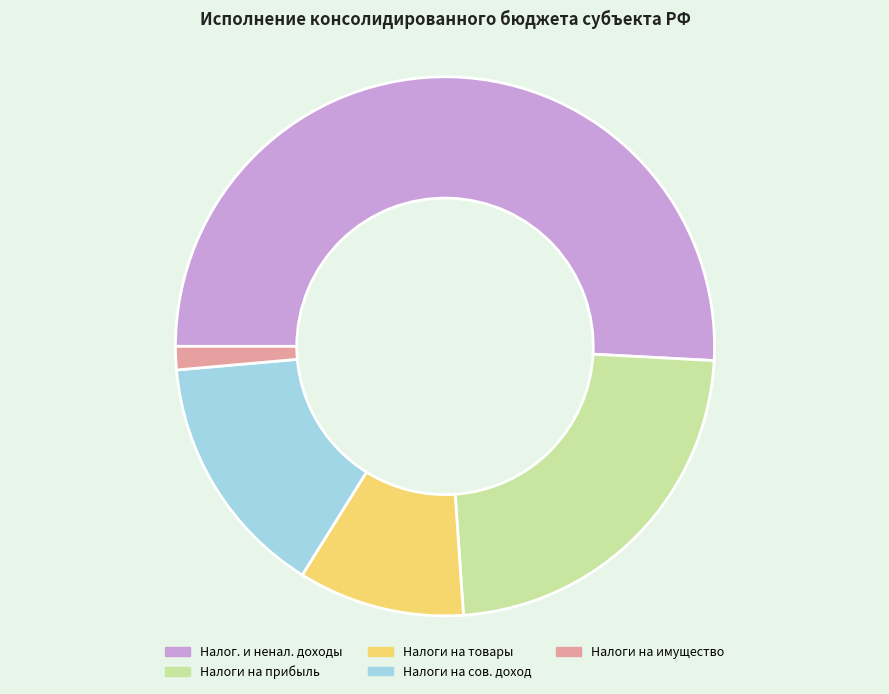

How many segments does this pie chart have?

5